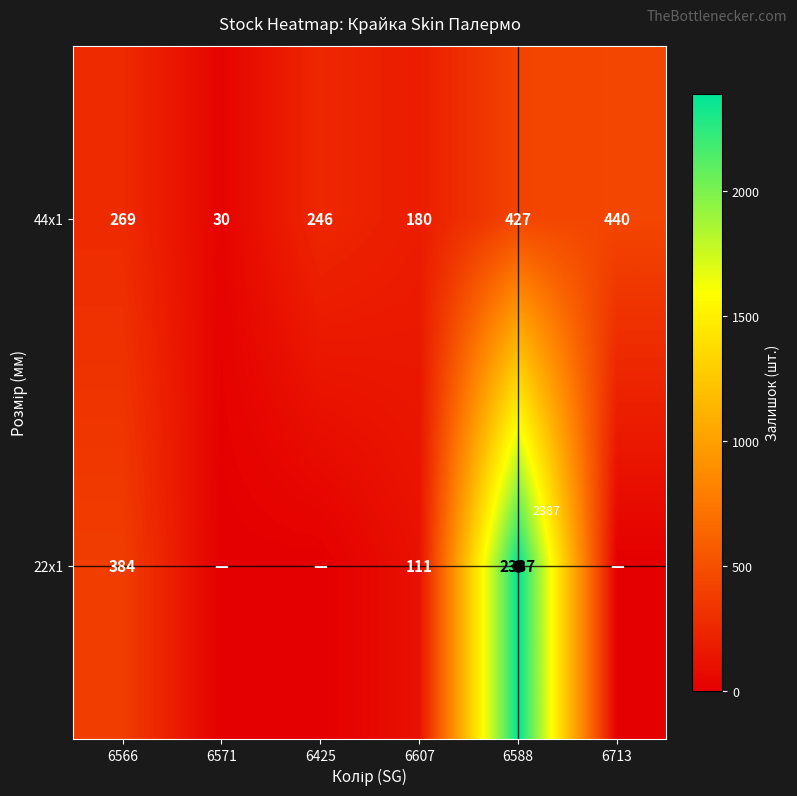

Rank the series at 6607 from lowest to highest value.

22x1, 44x1